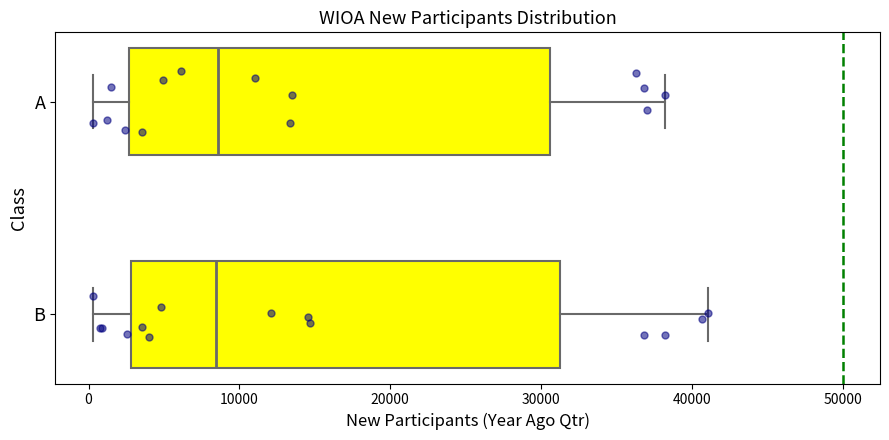

Reading bottom to top, read every box against the x-axis: the position of its median line, the range the box covers, and the ends of its whiskers. The values are not printed on the chart, so give them approximately, as read against the axis.

B: median 8000, box 3000 to 31000, whiskers 0 to 41000
A: median 9000, box 3000 to 31000, whiskers 0 to 38000